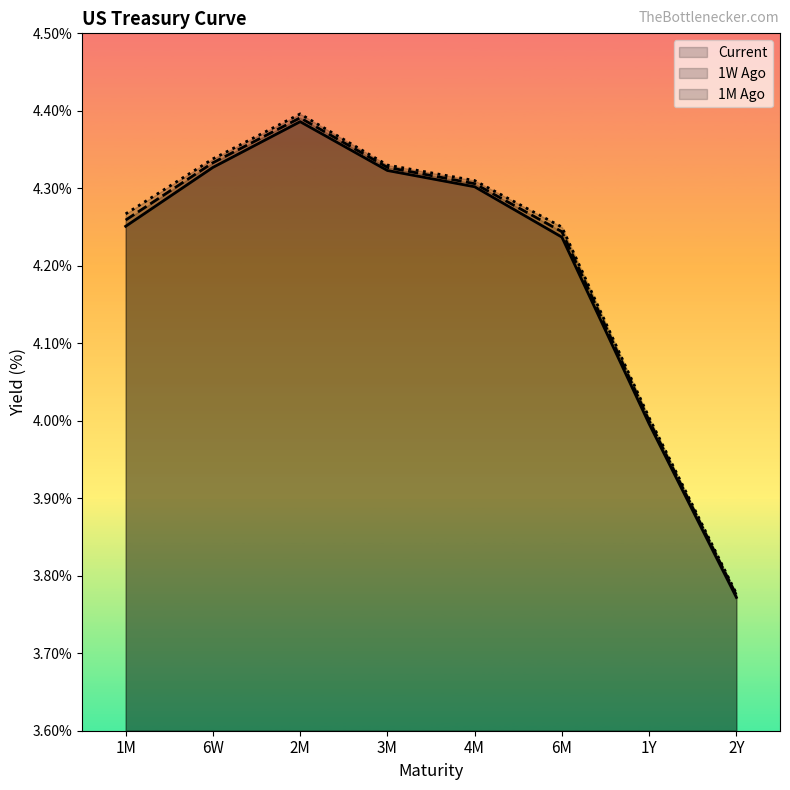

Rank the categories by Current (line) value from highest to lowest.

2M, 6W, 3M, 4M, 1M, 6M, 1Y, 2Y